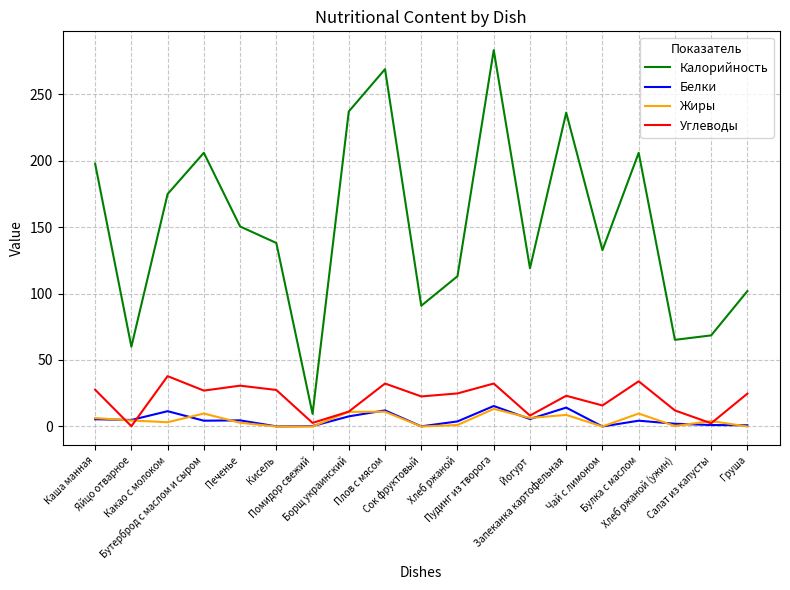

True or false: Углеводы and Калорийность cross at least once.

False